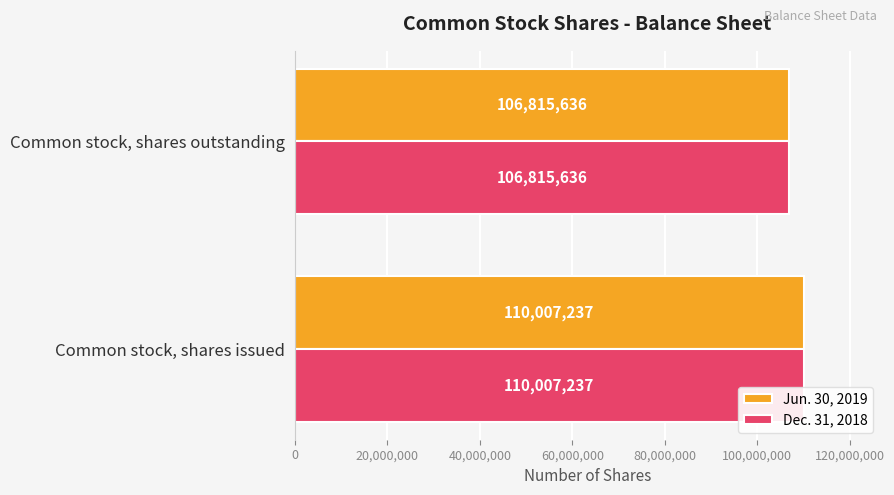

Is it true that Dec. 31, 2018 equals 106815636 at Common stock, shares outstanding?

True